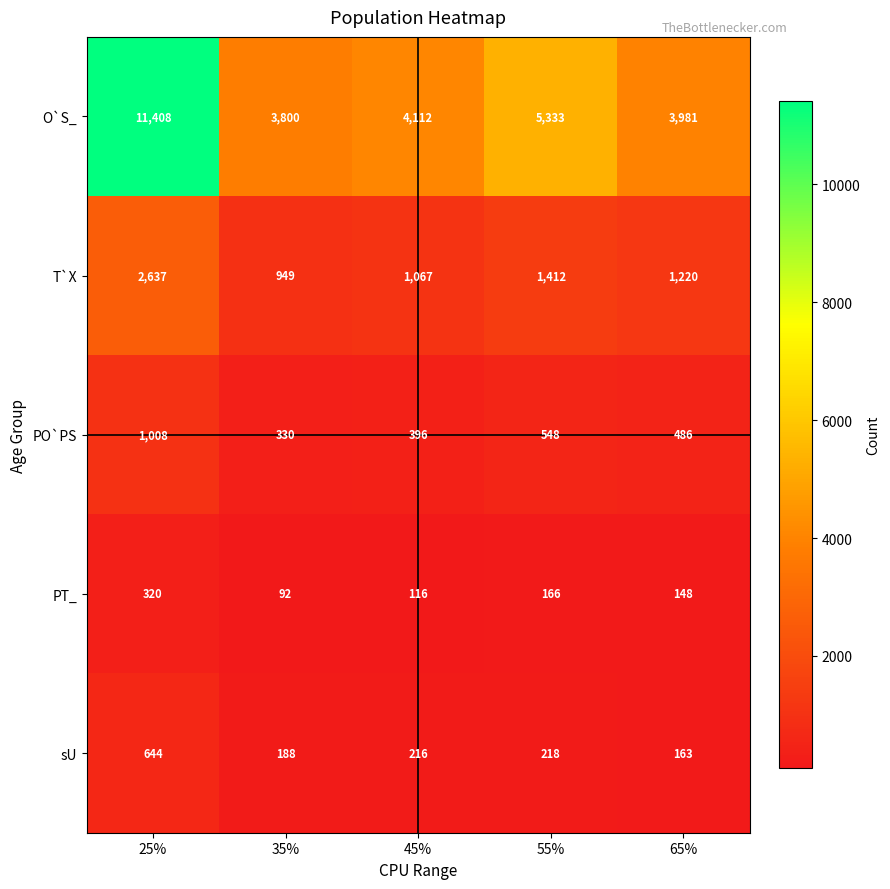

What is the average value of the PO`PS series?

554